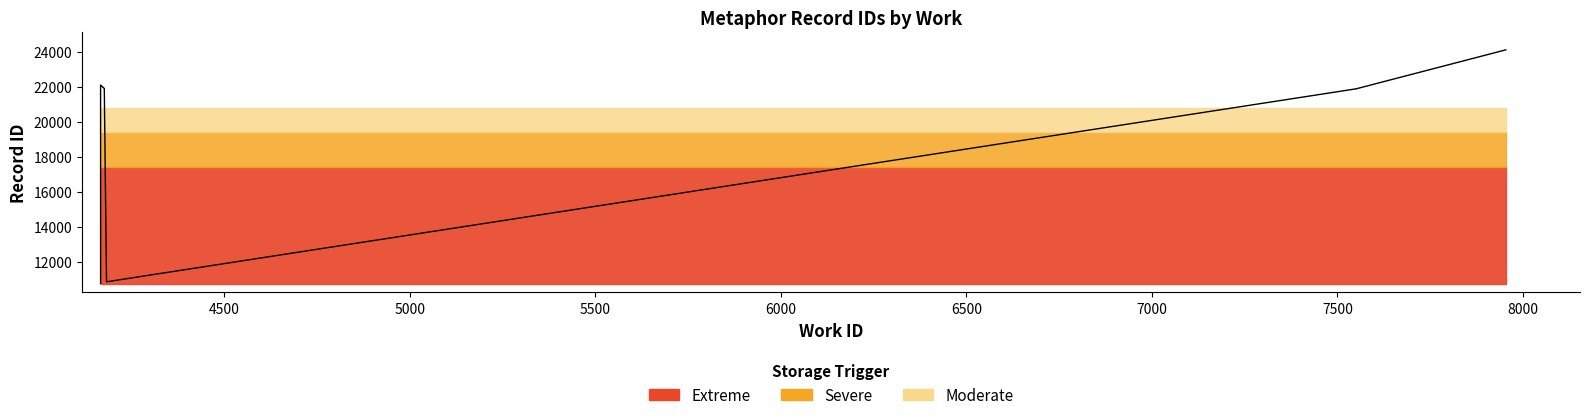

How many values are below 21895?

4